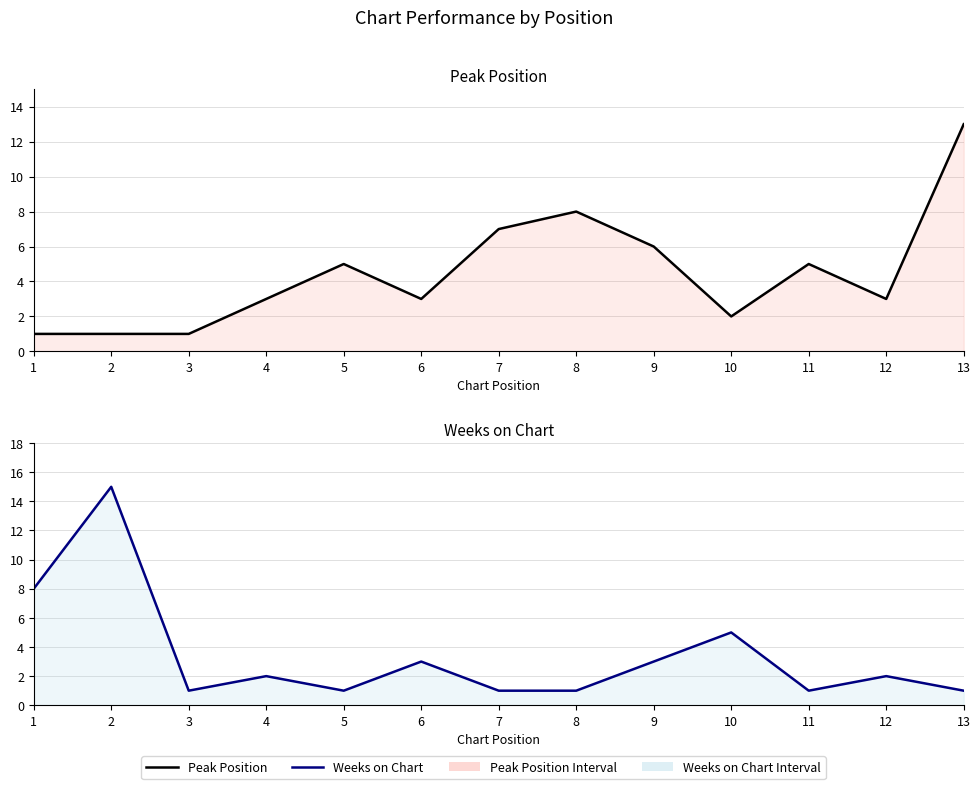

Does the chart display data point markers on the line(s)?

No